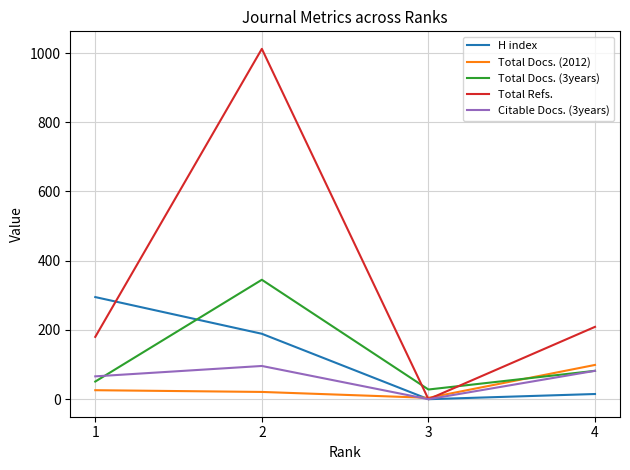

The H index series shows 0 at 3. True or false?

True